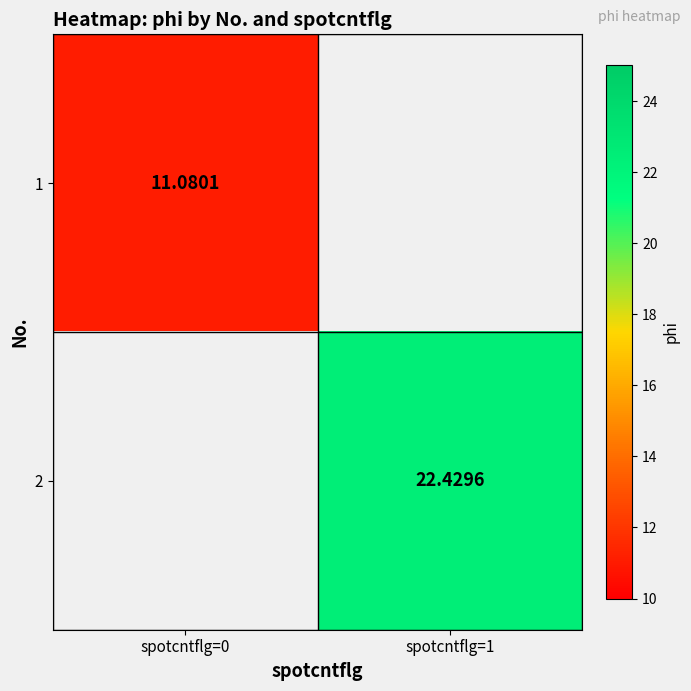

Is the value of 2 at spotcntflg=1 greater than the value of 1 at spotcntflg=0?

Yes